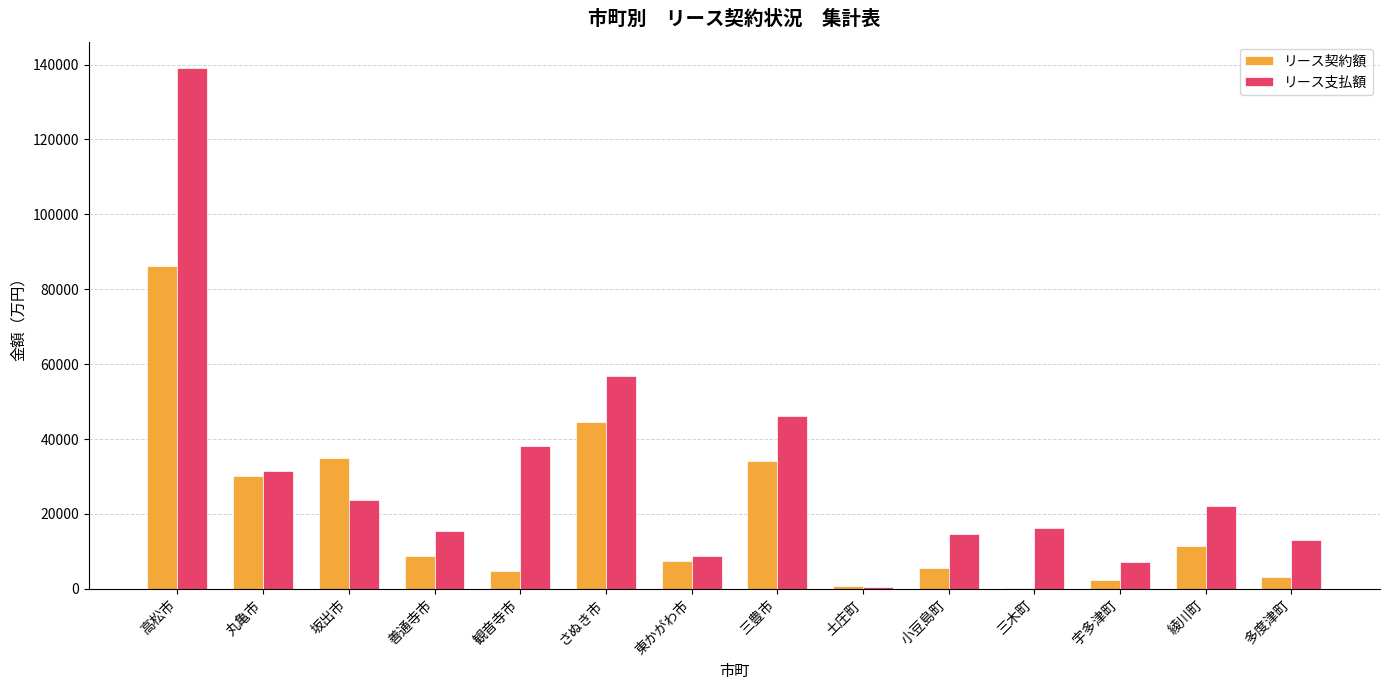

Which category has the highest value in the リース契約額 series?

高松市